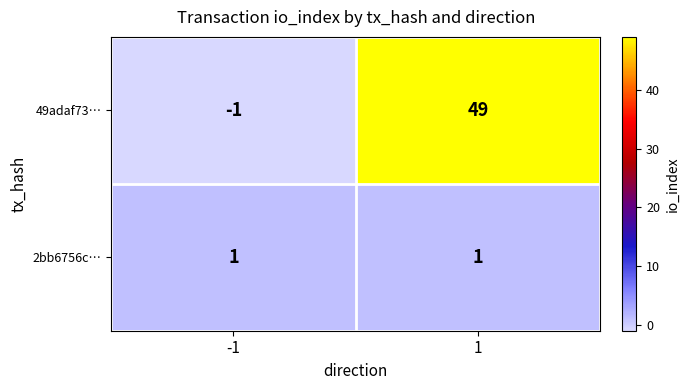

The 2bb6756c… series shows 1 at 1. True or false?

True